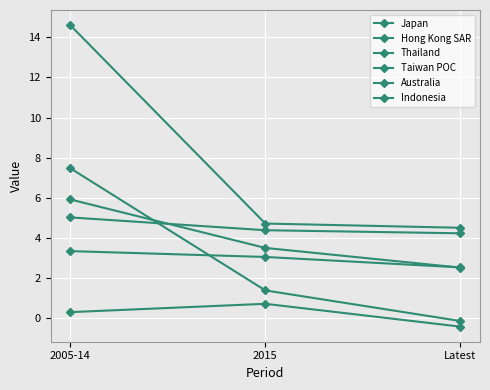

The Japan series shows 0.7 at 2015. True or false?

True